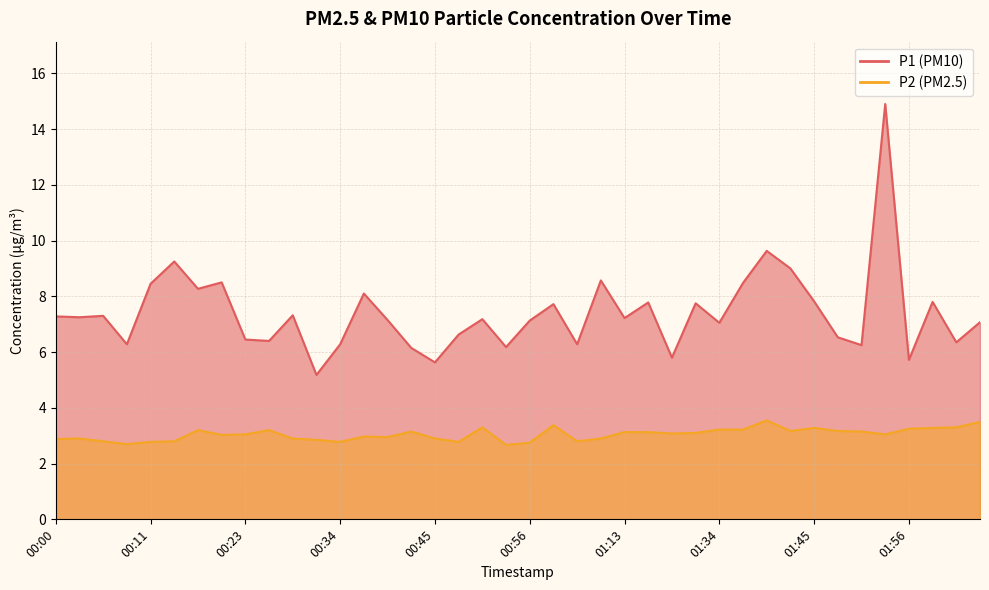

True or false: P1 and P2 intersect in this chart.

False